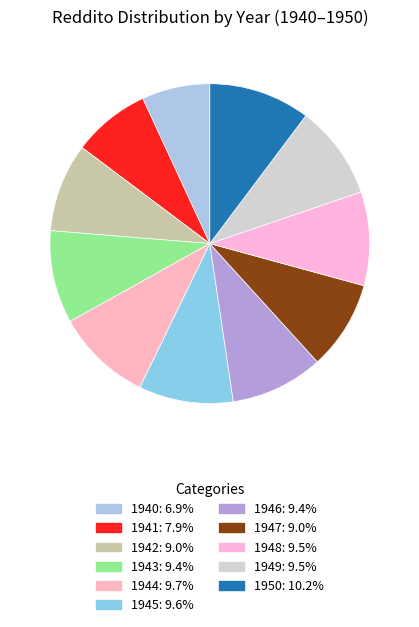

To the nearest percent, what is the combined percentage of 1949 and 1947?

19%